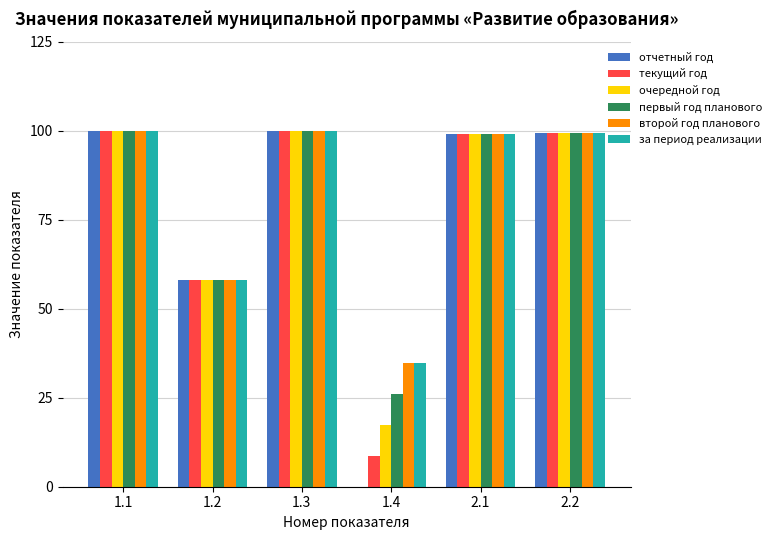

What is the total value across all series at 1.2?

349.2